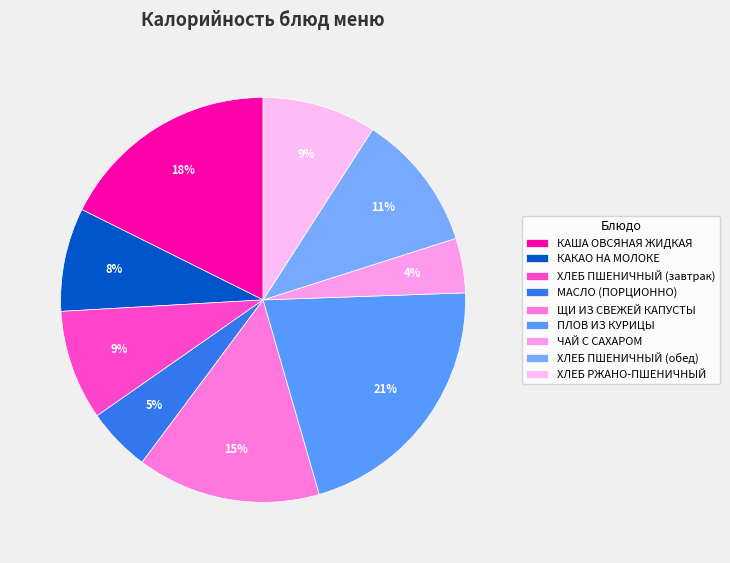

What percentage is the МАСЛО (ПОРЦИОННО) slice, to the nearest percent?

5%